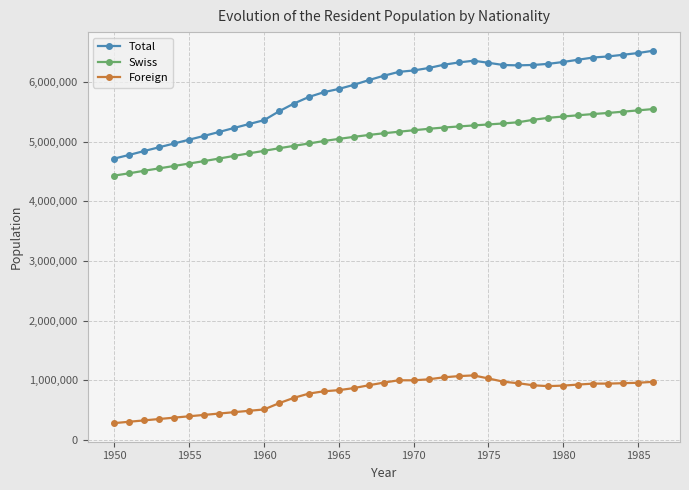

What is the highest value of the Total series?

6523413